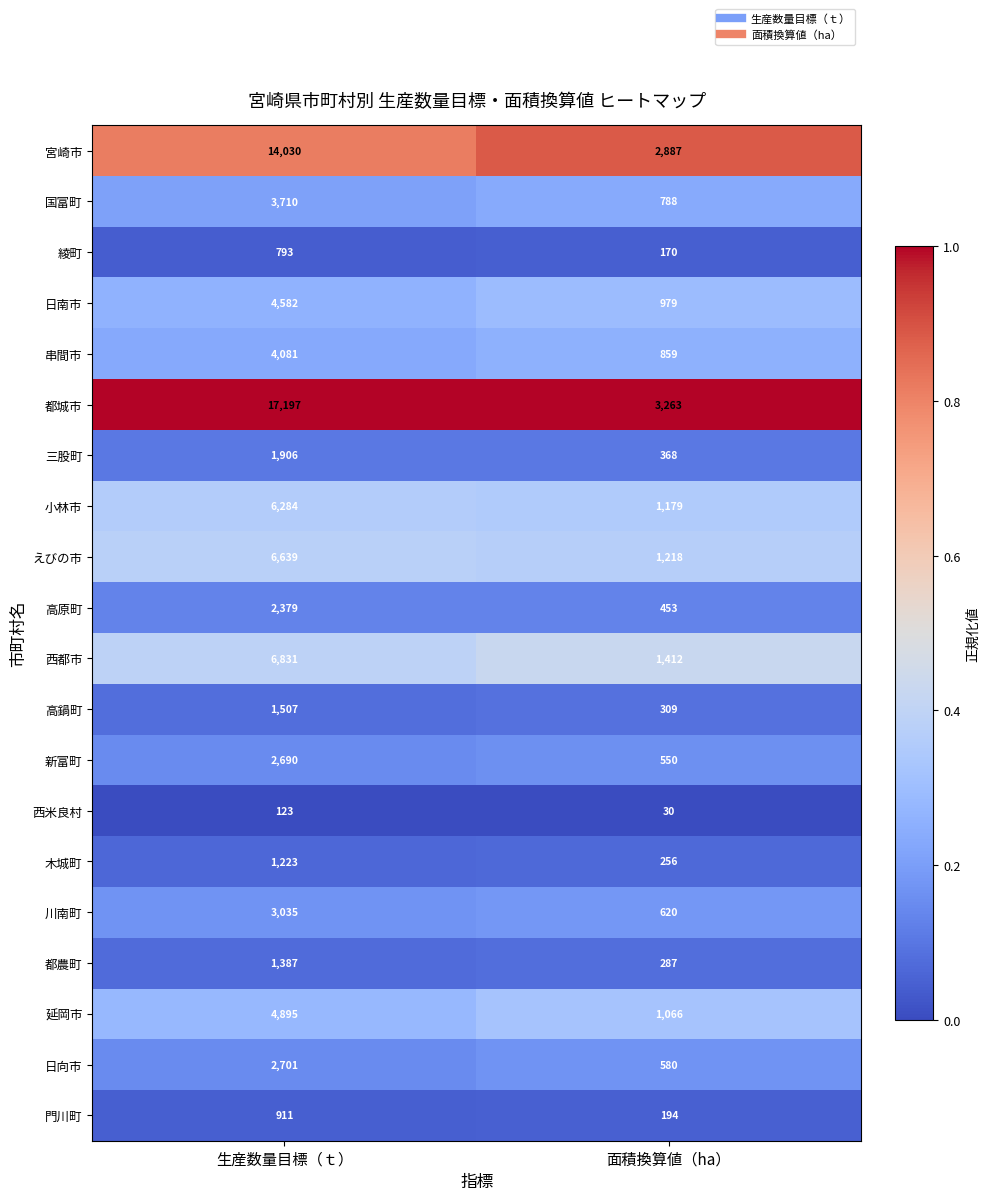

Which series changed the most between 生産数量目標（ｔ） and 面積換算値（ha）?

都城市